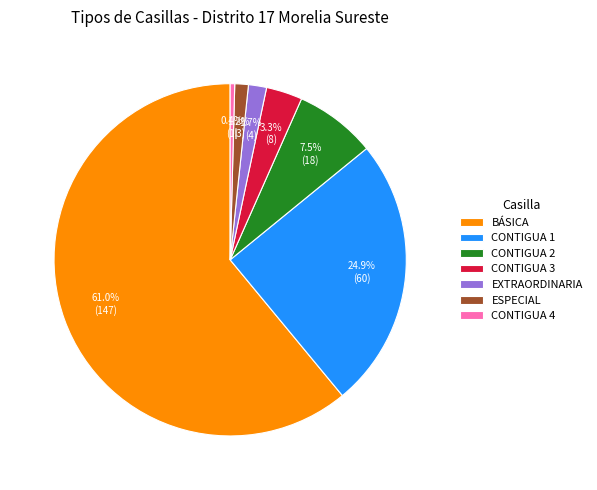

Is the sum of CONTIGUA 1 and CONTIGUA 2 greater than half?

No